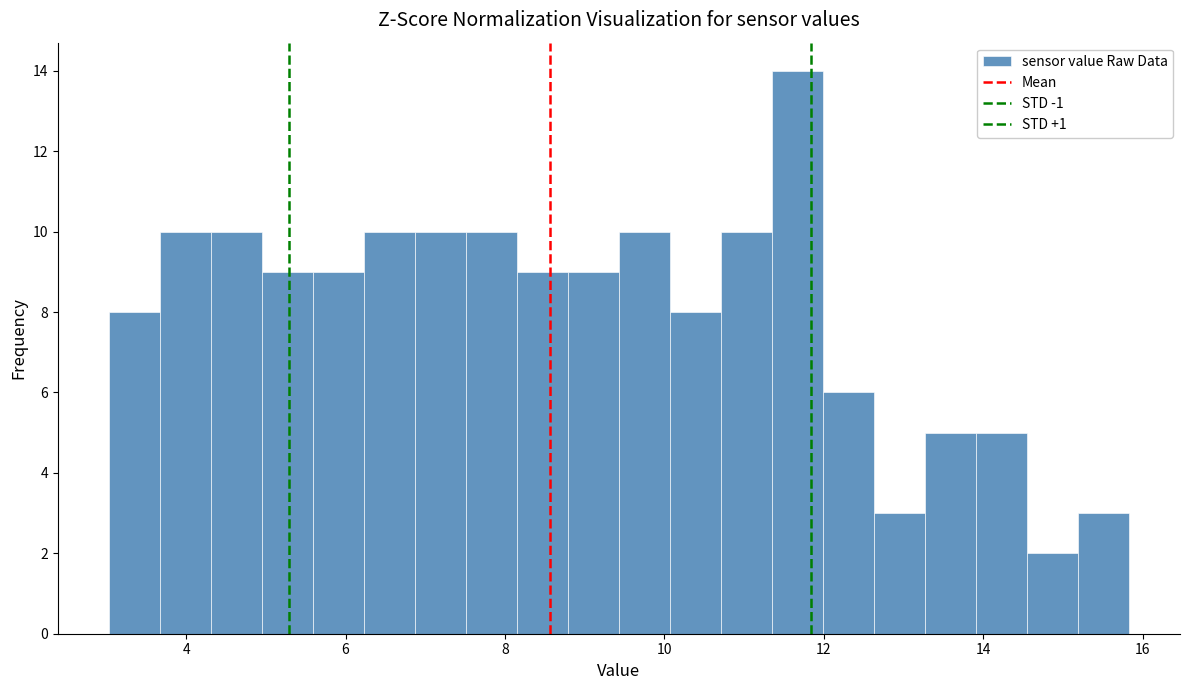

Around what value on the x-axis is the tallest bar? Give the approximate position of its centre, as read against the axis.

11.6